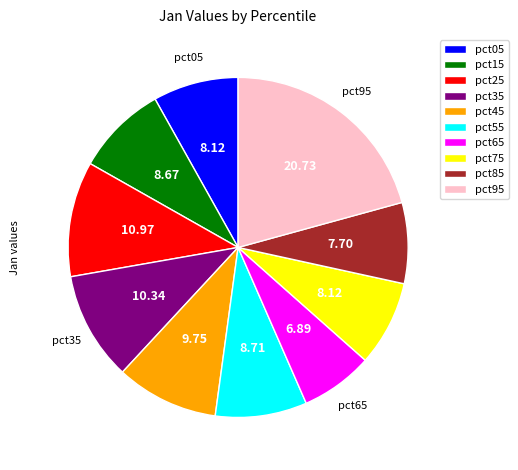

The pct05 slice represents 1% of the pie. True or false?

False